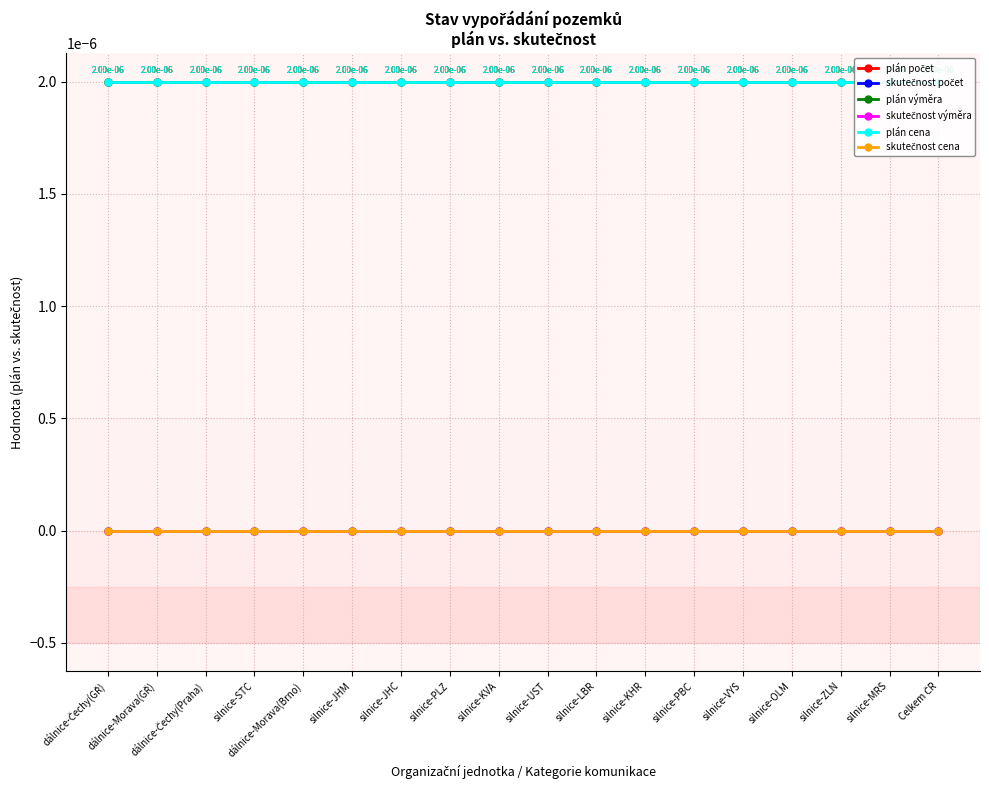

What is the label of the 13th point from the right?

silnice-JHM